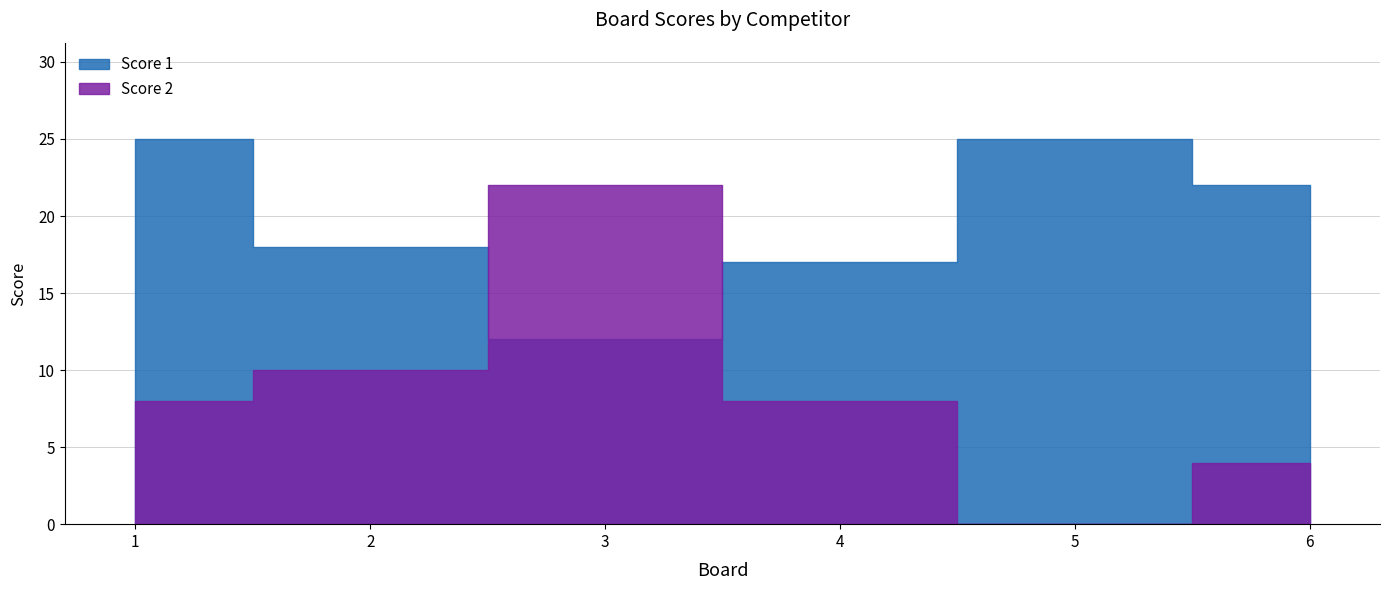

What is the sum of all Score 2 values?

52